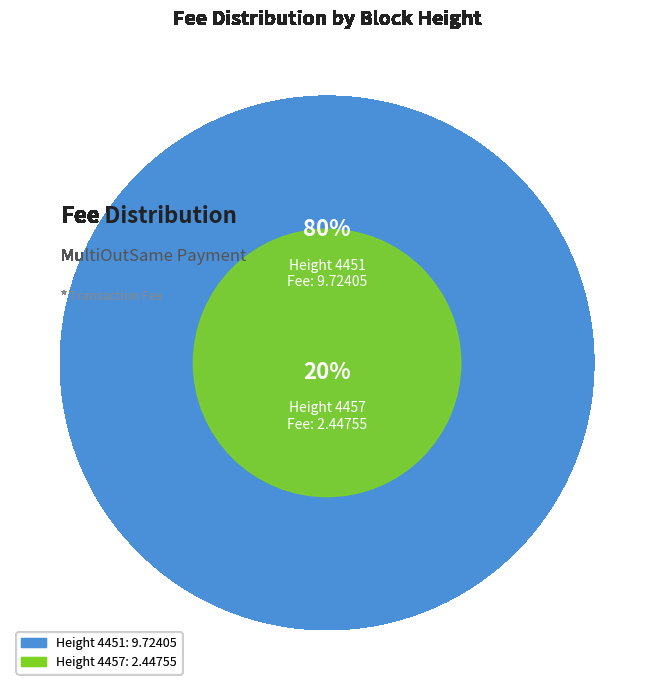

What is the majority slice?

4451